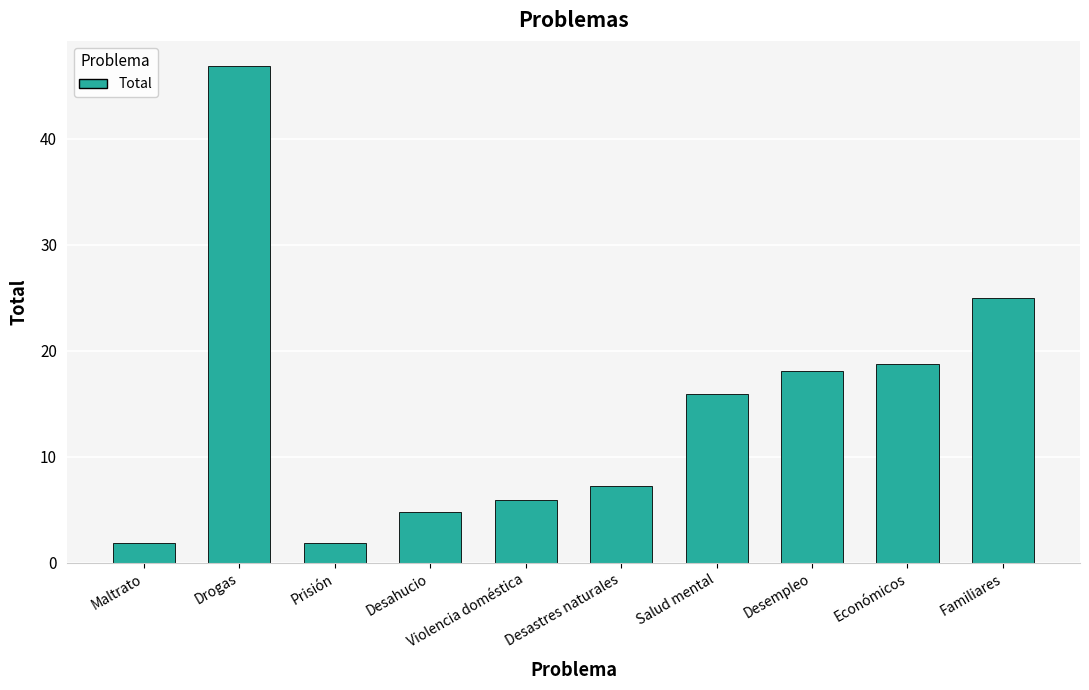

What is the label of the 2nd bar from the right?

Económicos